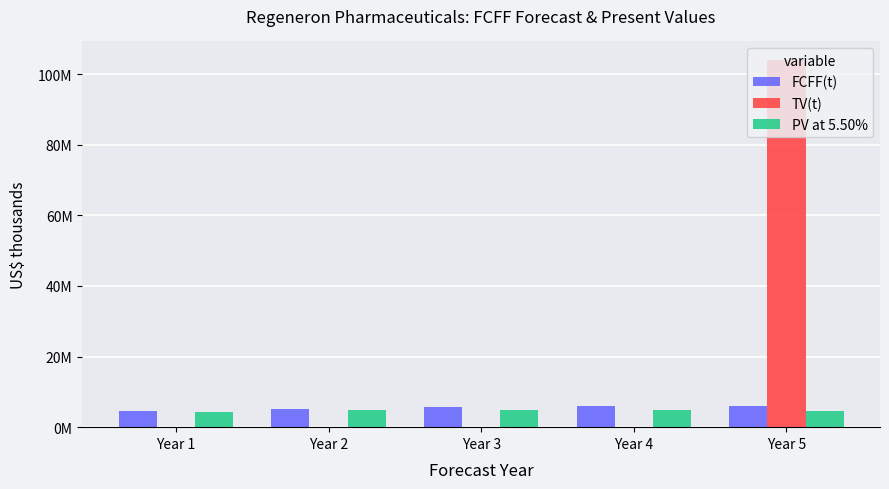

Rank the categories by PV at 5.50% value from lowest to highest.

Year 1, Year 5, Year 2, Year 4, Year 3